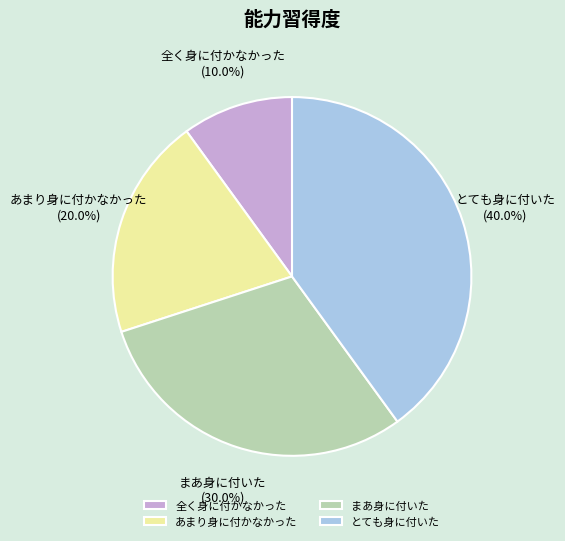

Do 全く身に付かなかった and あまり身に付かなかった together represent more than half of the pie?

No